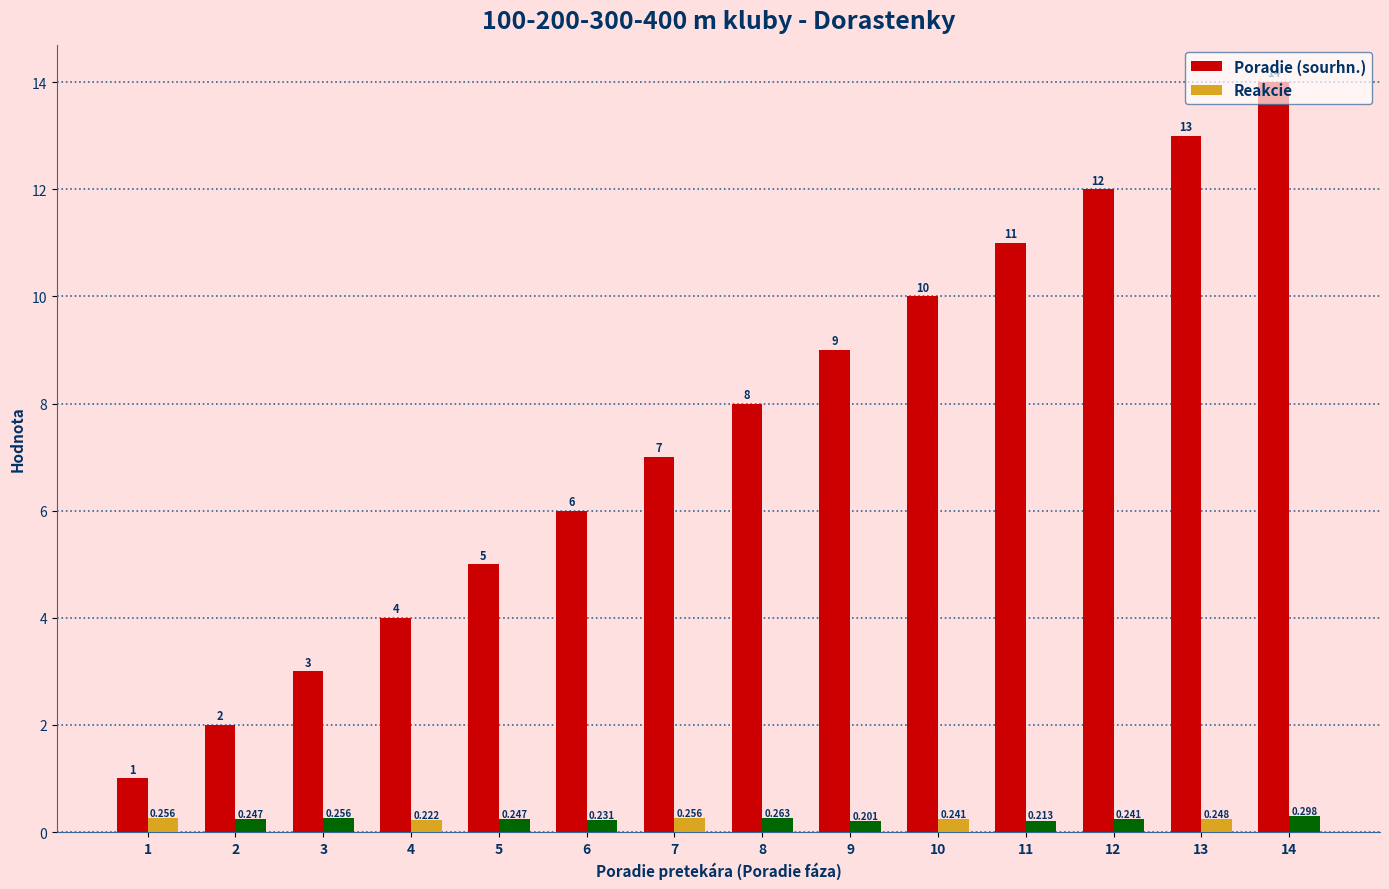

The value of Poradie (sourhn.) at 8 is 3.9. True or false?

False